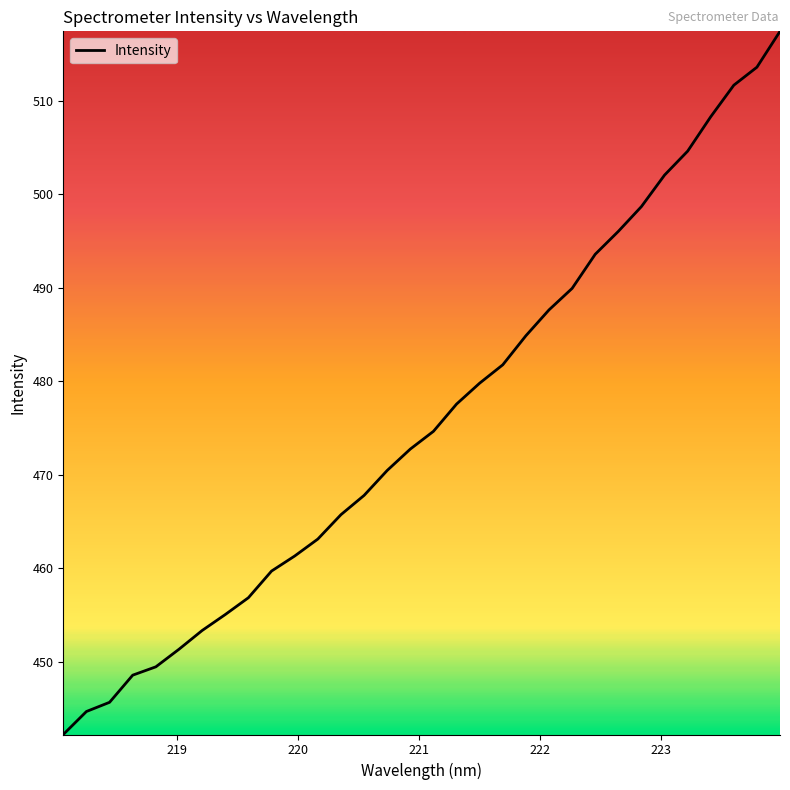

What is the difference between the maximum and minimum values?

75.2